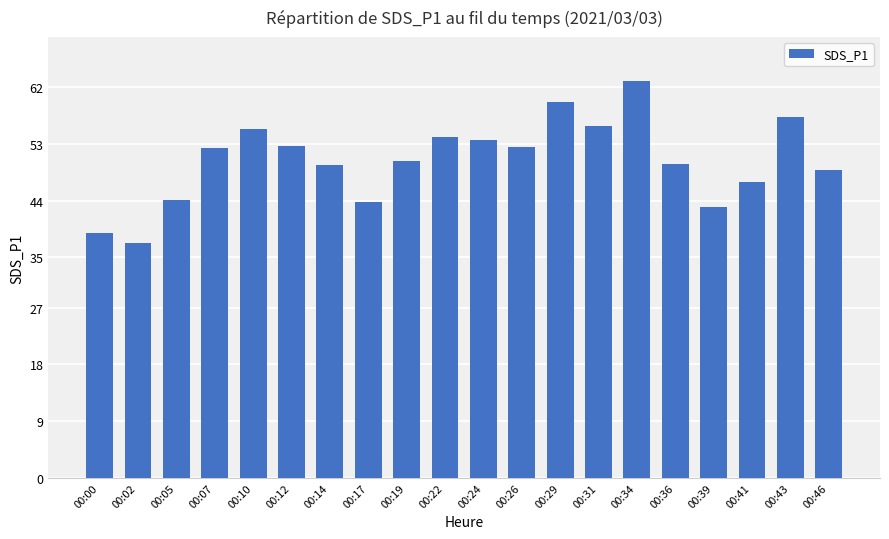

What is the average value?

50.5